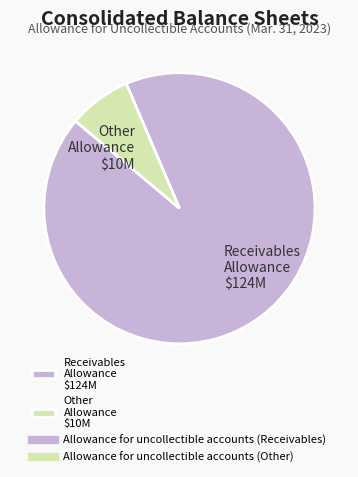

Is it true that Receivables Allowance $124M is 93% of the pie?

True